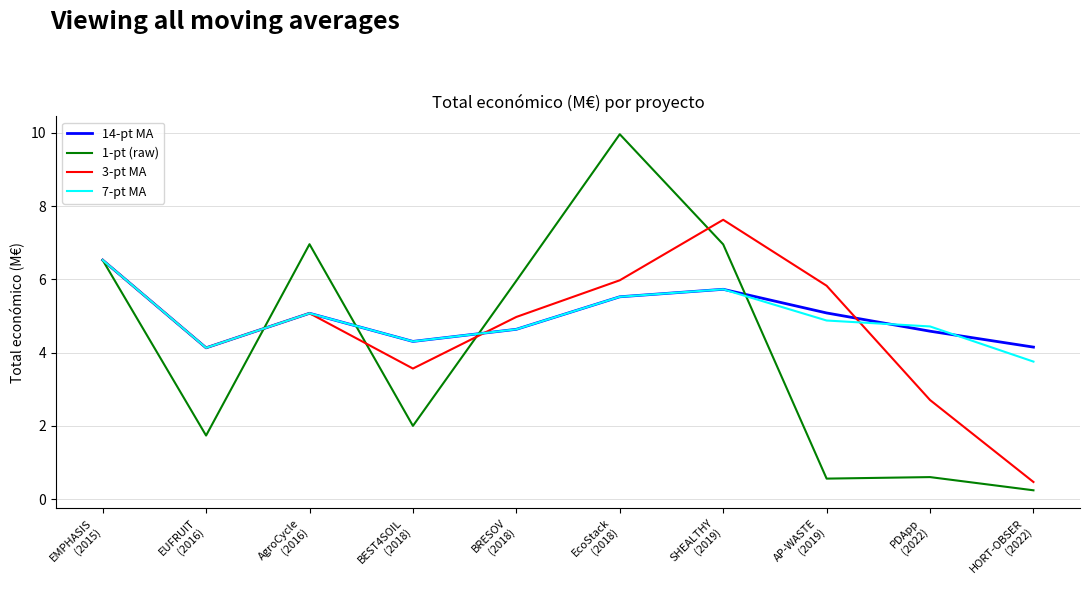

Is this an area chart (filled region under the line)?

No